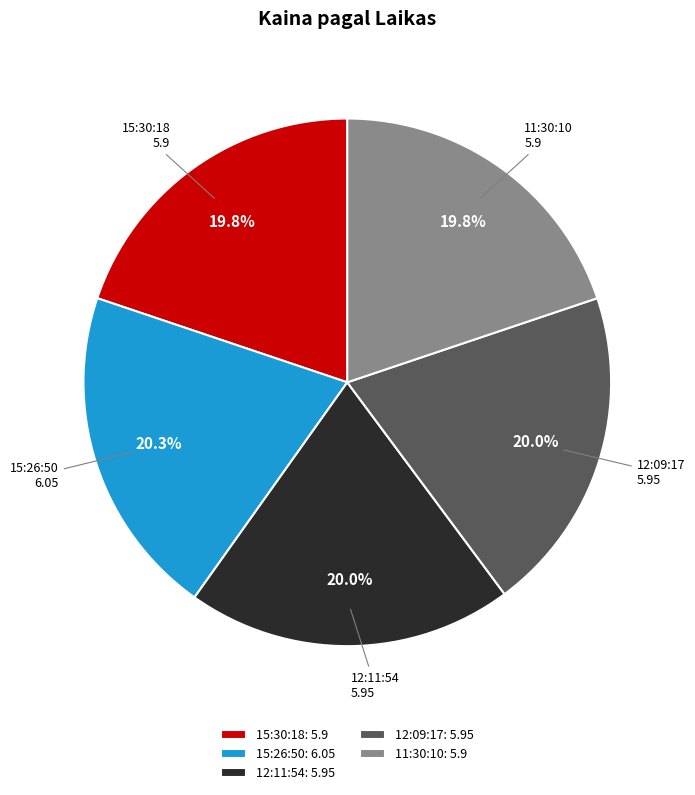

What percentage is the 12:09:17 slice, to the nearest percent?

20%